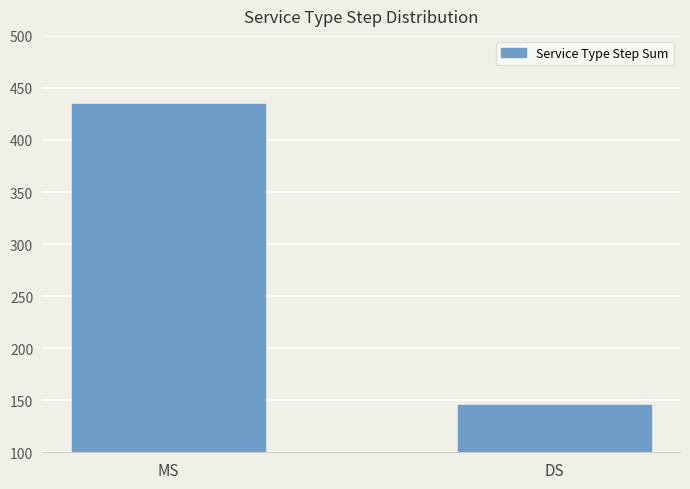

The chart shows a value of 145 at DS. True or false?

True